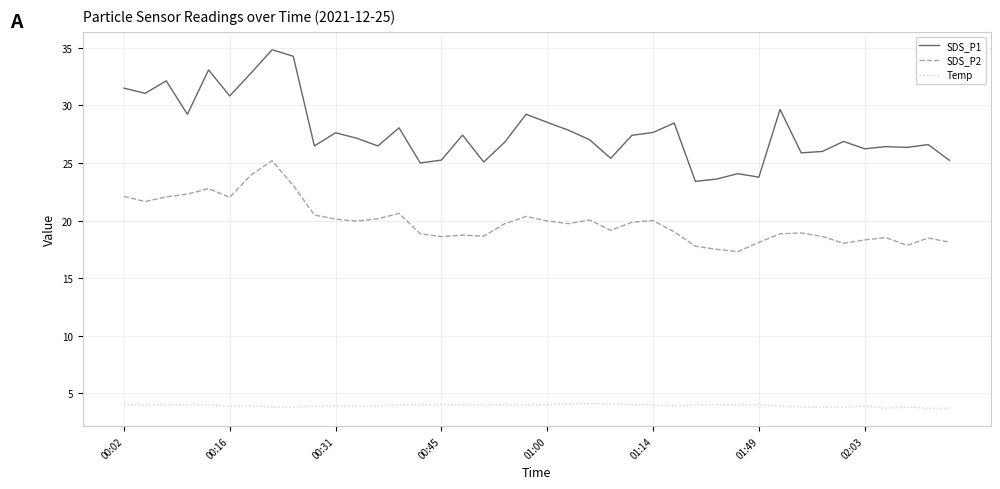

Which series has the largest total across all categories?

SDS_P1